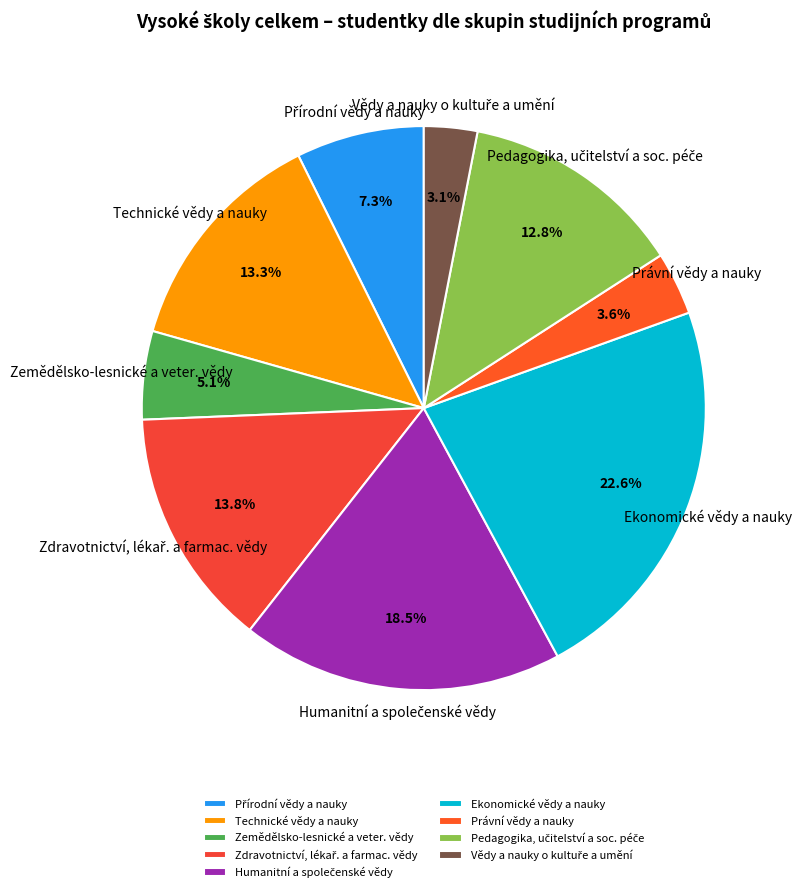

Which slice is the largest?

Ekonomické vědy a nauky